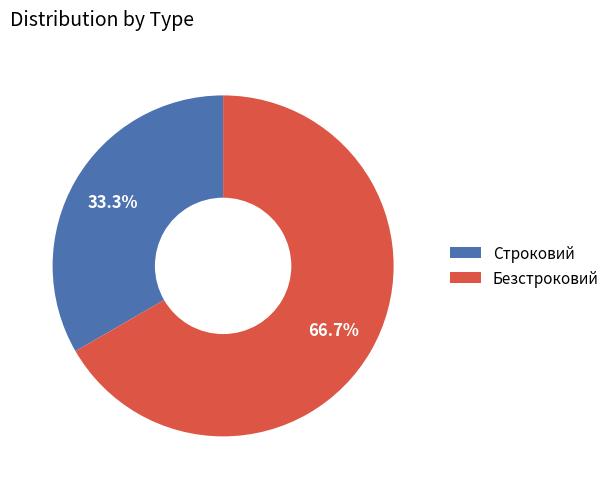

Approximately how many times larger is the value at Строковий compared to Безстроковий?

0.5